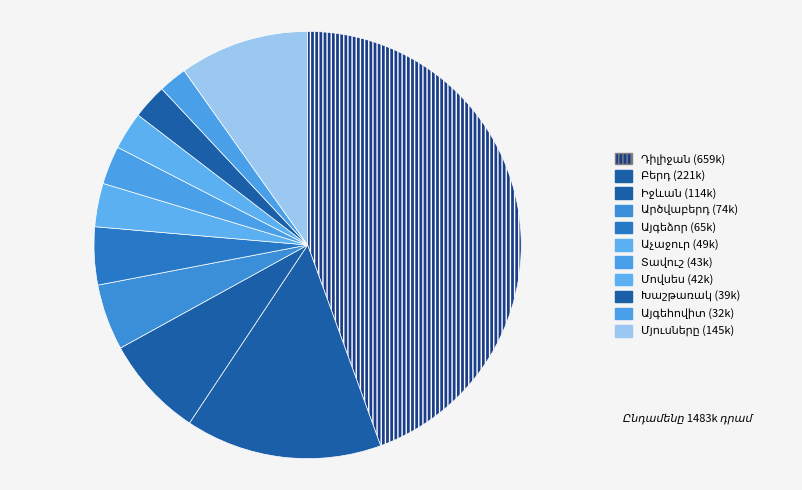

Count the number of slices in the pie.

11